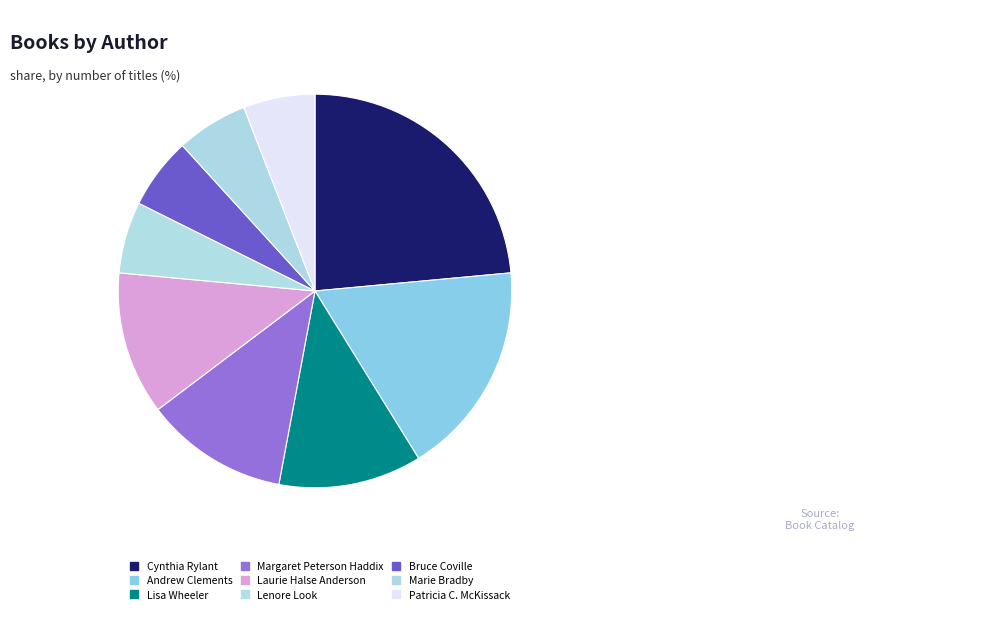

What is the largest slice in the pie chart?

Cynthia Rylant